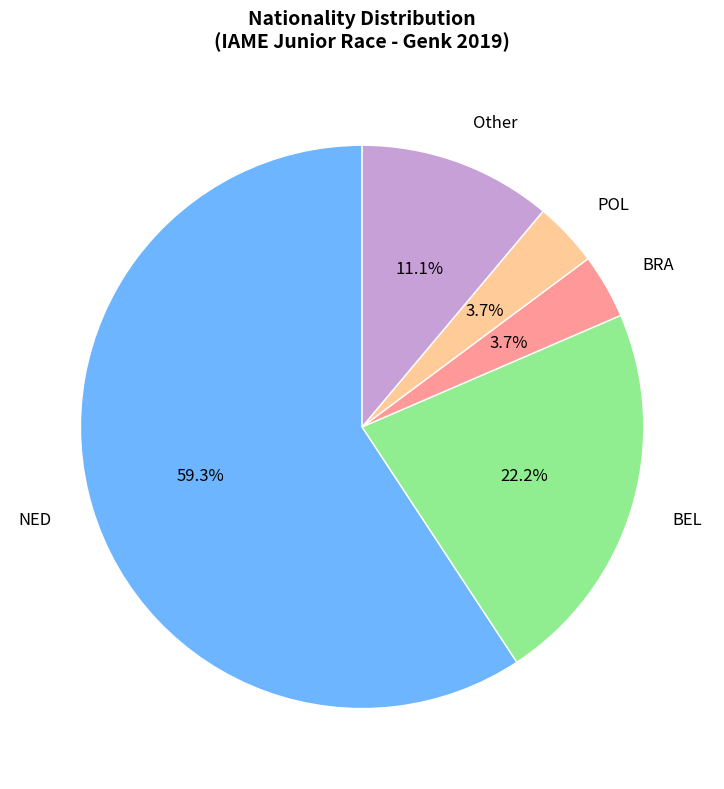

The POL slice represents 4% of the pie. True or false?

True